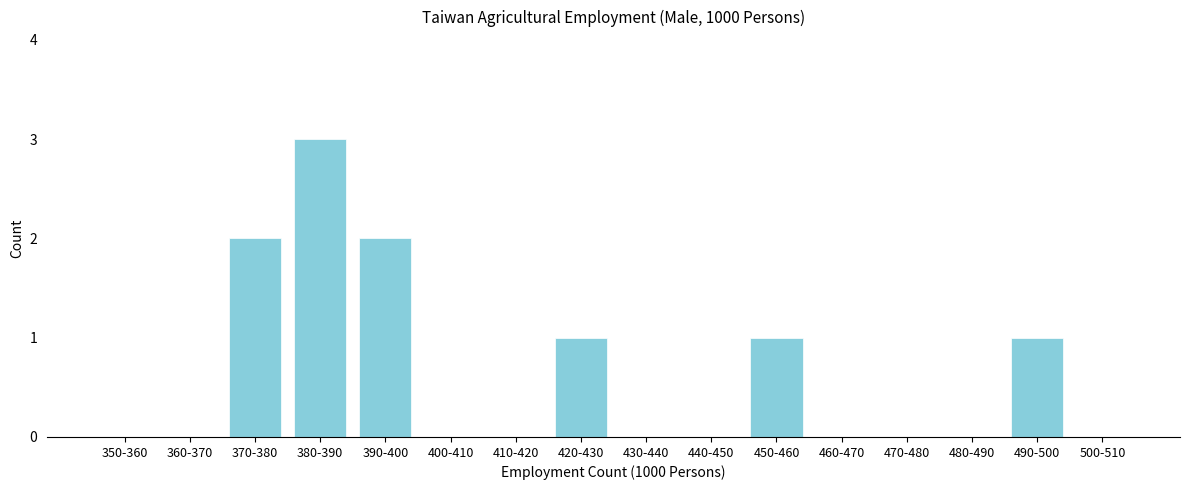

Reading right to left, transcribe all the data shown in this chart.

500-510=0	490-500=1	480-490=0	470-480=0	460-470=0	450-460=1	440-450=0	430-440=0	420-430=1	410-420=0	400-410=0	390-400=2	380-390=3	370-380=2	360-370=0	350-360=0